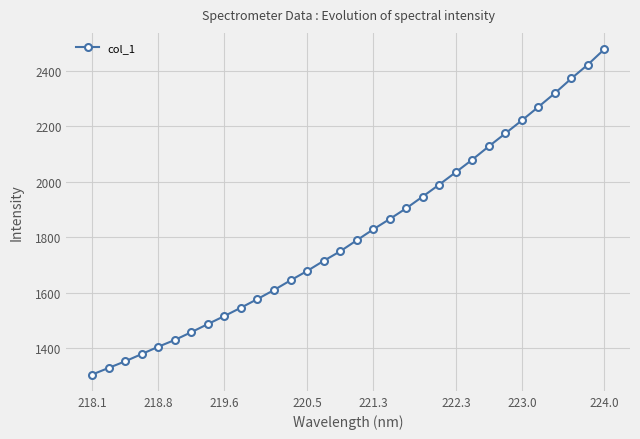

What is the difference between the maximum and minimum values?

1173.2